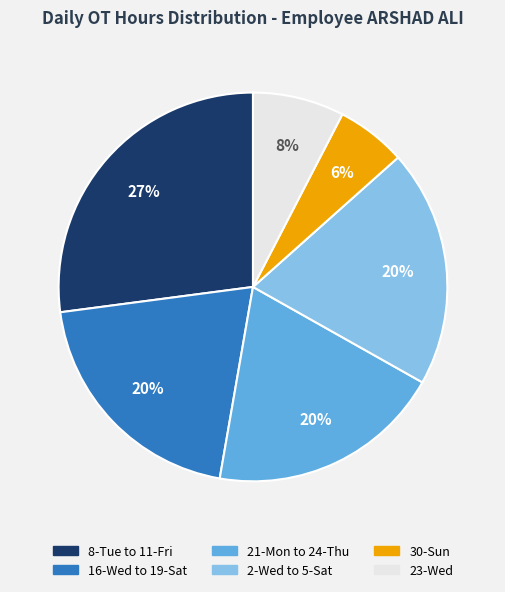

To the nearest percent, what is the difference between the largest and smallest slice percentages?

21%